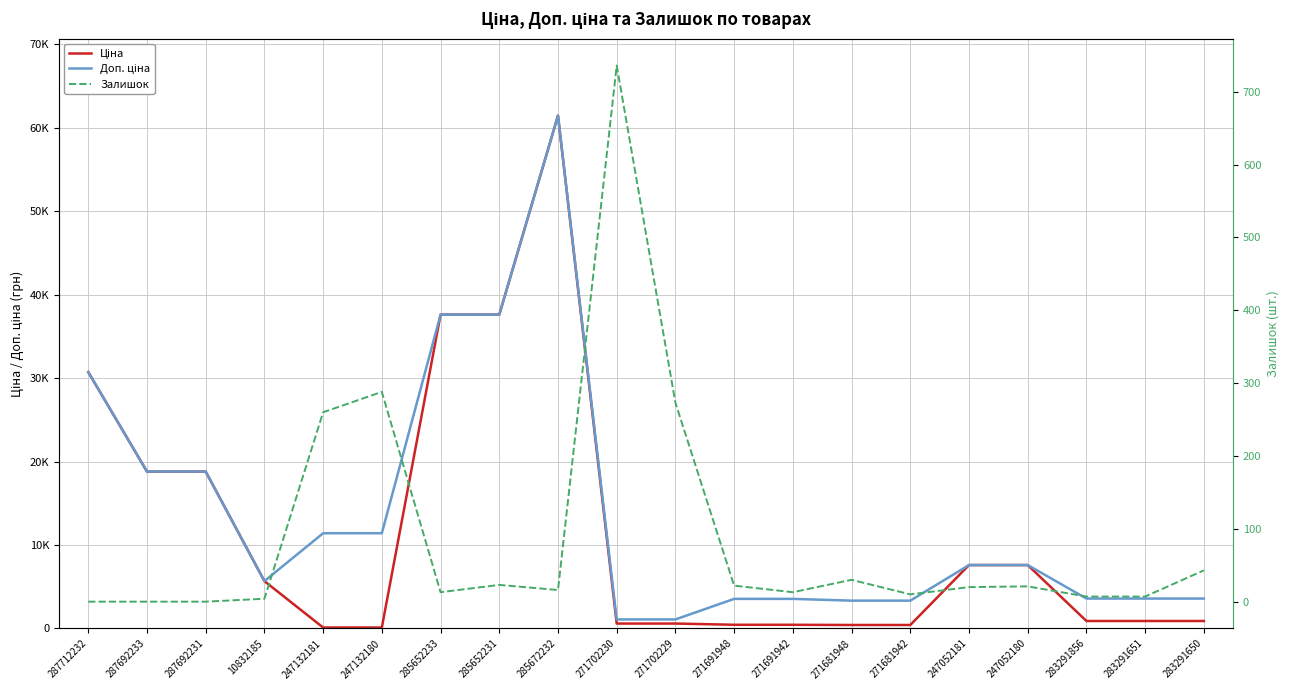

What value does the Доп. ціна series have at 247052181?

7596.5